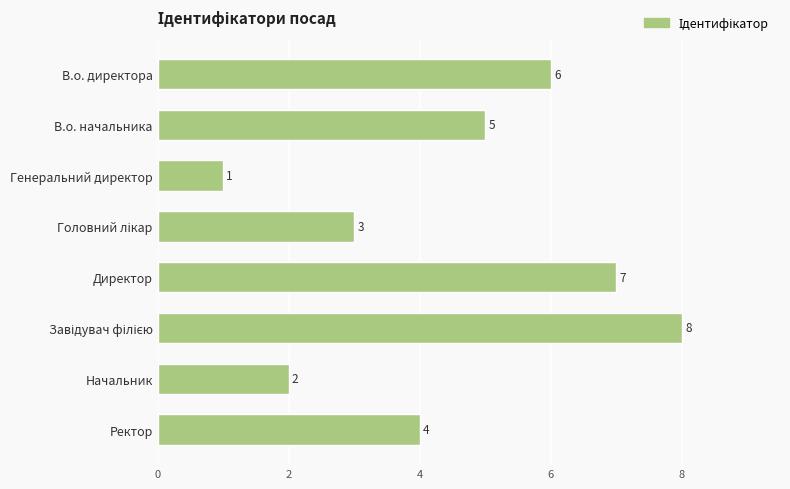

What is the smallest value displayed?

1